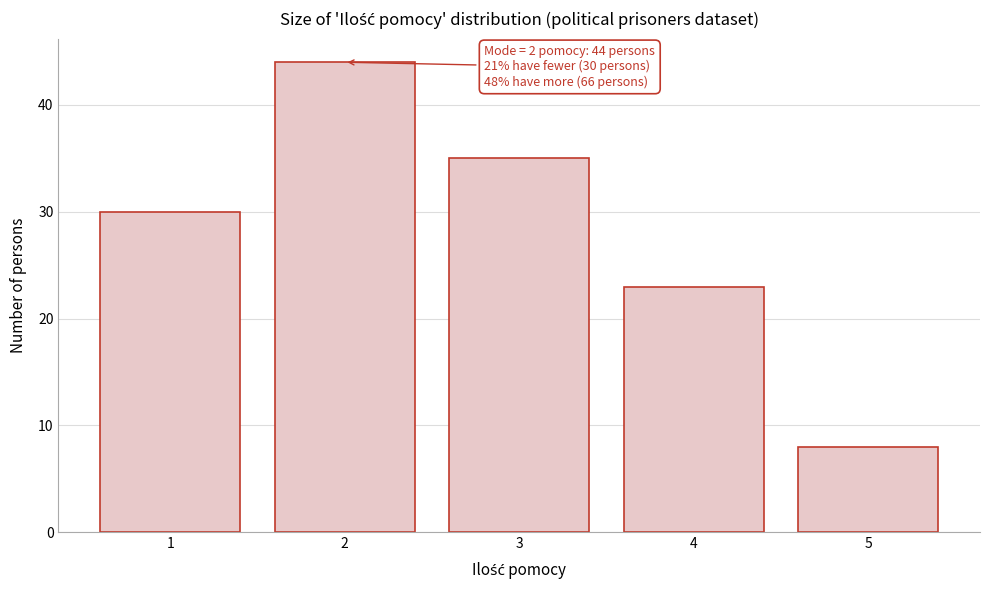

Reading right to left, transcribe all the data shown in this chart.

8	23	35	44	30